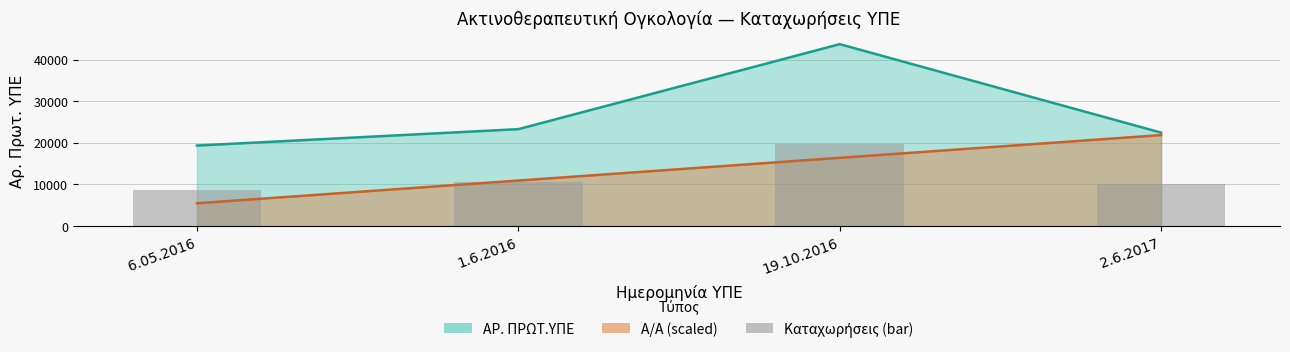

What is the label of the 3rd bar from the left?

19.10.2016